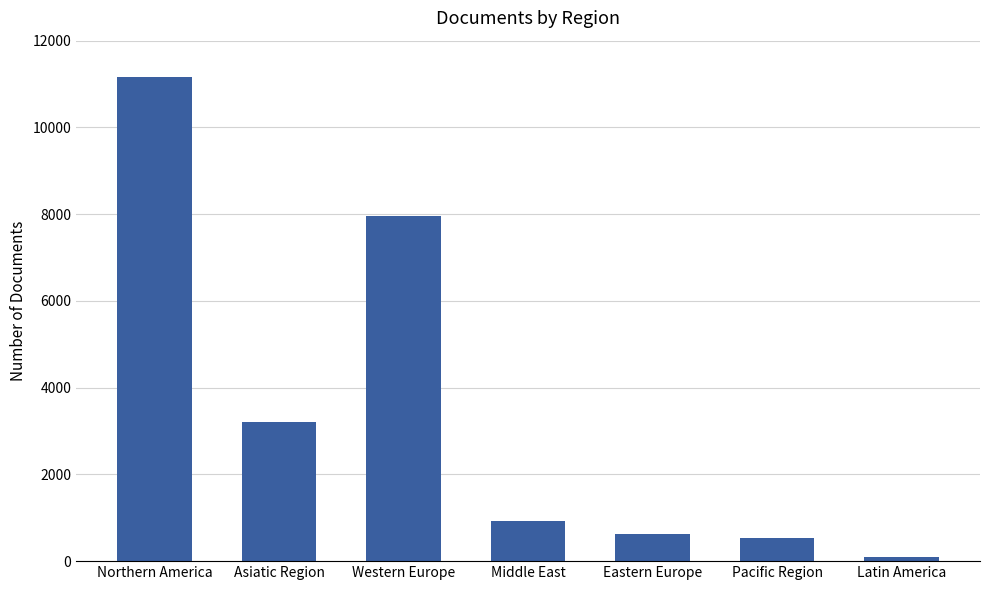

What is the value of the 4th bar from the left?

928